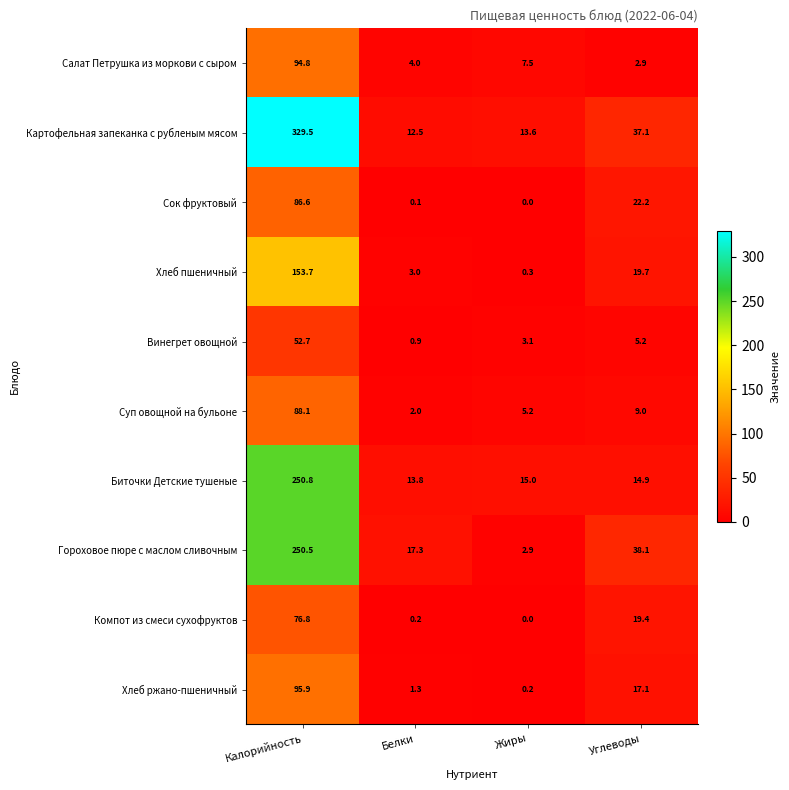

Which series has the widest spread of values?

Картофельная запеканка с рубленым мясом